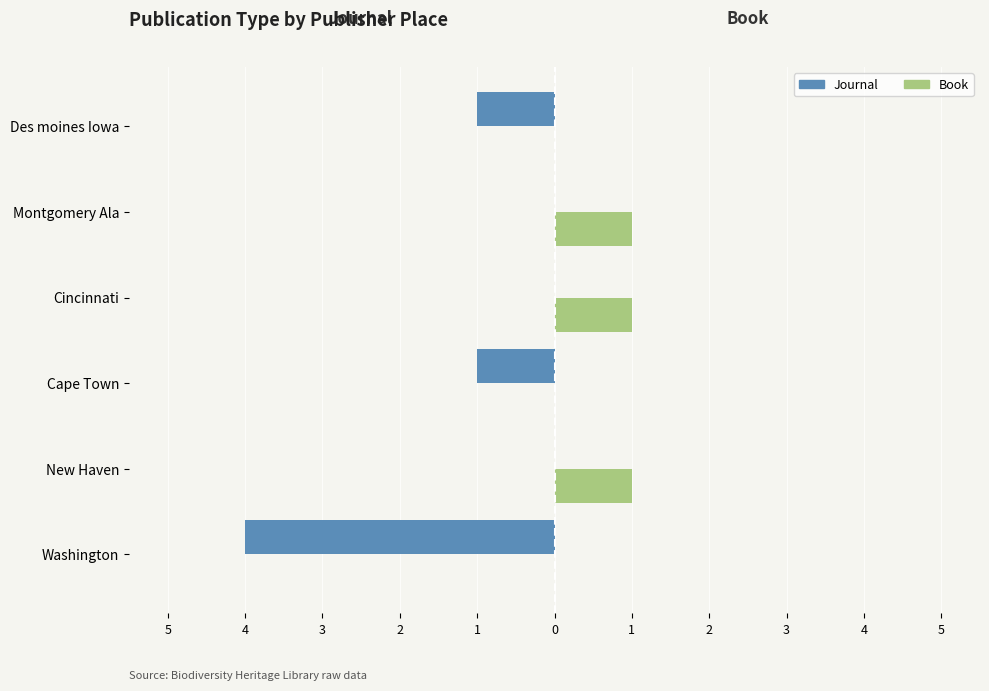

What are all the series names shown in the legend?

Journal, Book